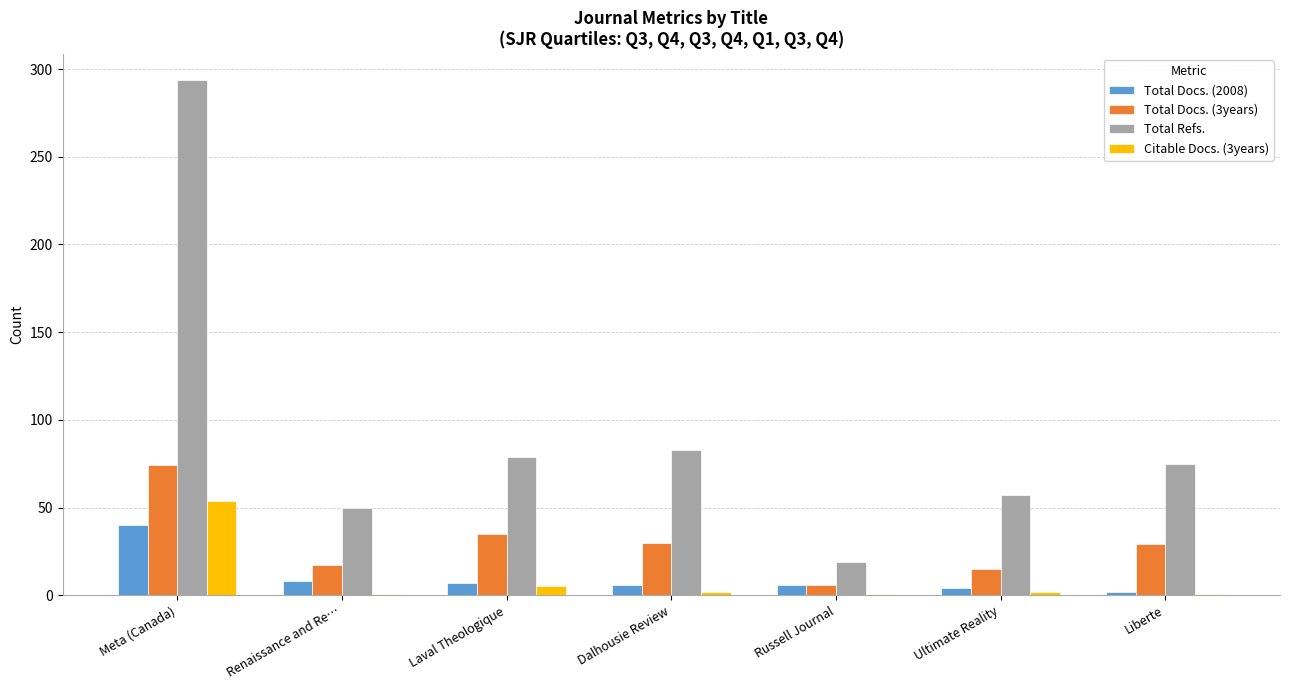

Which series has the widest spread of values?

Total Refs.